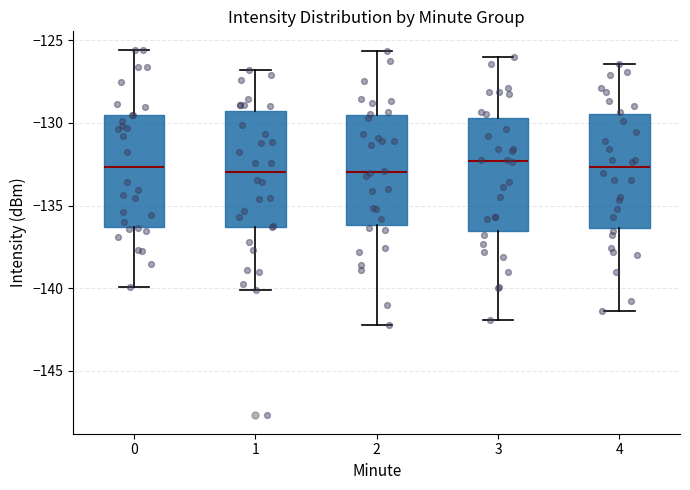

Where is the lower edge of the box at x = 4 on the y-axis? The values are not printed on the chart, so give them approximately, as read against the axis.

-136.5